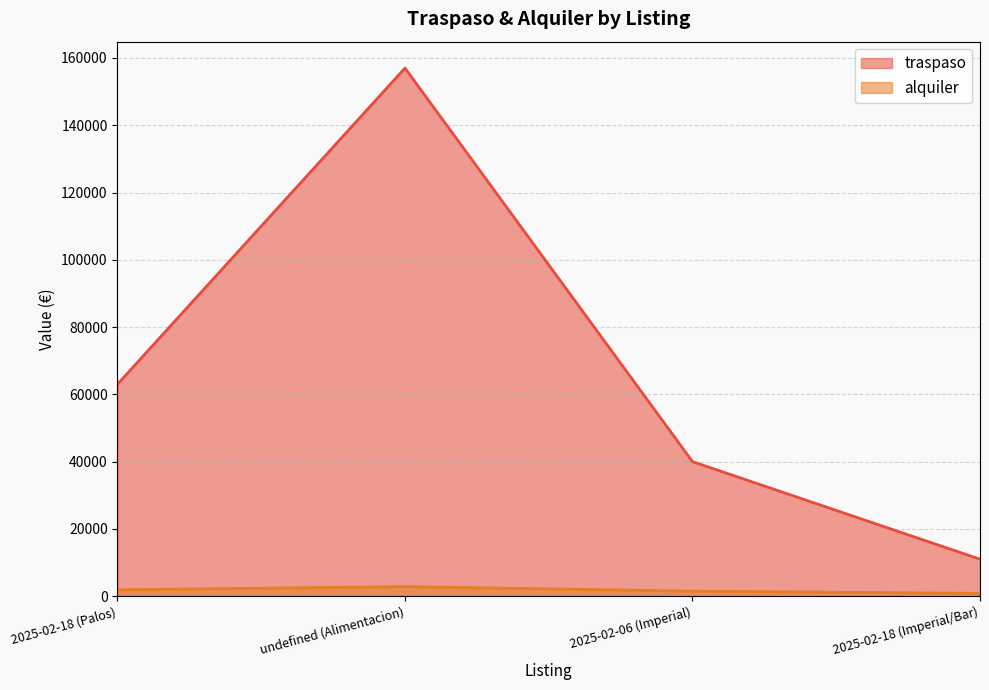

Reading left to right, list all the values displayed in this chart.

traspaso: 2025-02-18 (Palos)=63000	undefined (Alimentacion)=157000	2025-02-06 (Imperial)=40000	2025-02-18 (Imperial/Bar)=11000
alquiler: 2025-02-18 (Palos)=1900	undefined (Alimentacion)=2850	2025-02-06 (Imperial)=1503	2025-02-18 (Imperial/Bar)=847